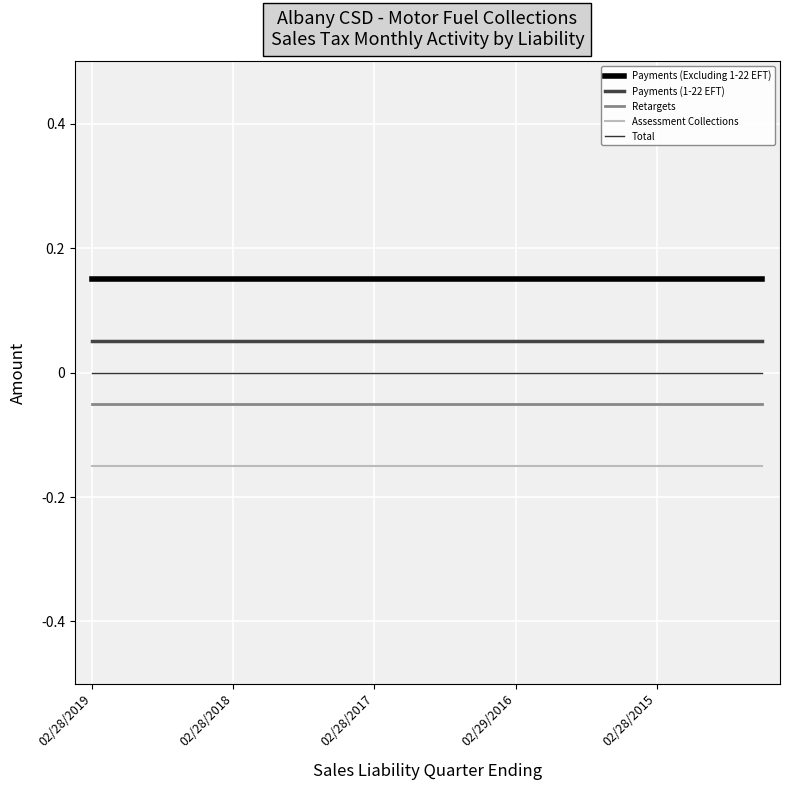

True or false: Payments (Excluding 1-22 EFT) has more than 1 interior local peaks.

False